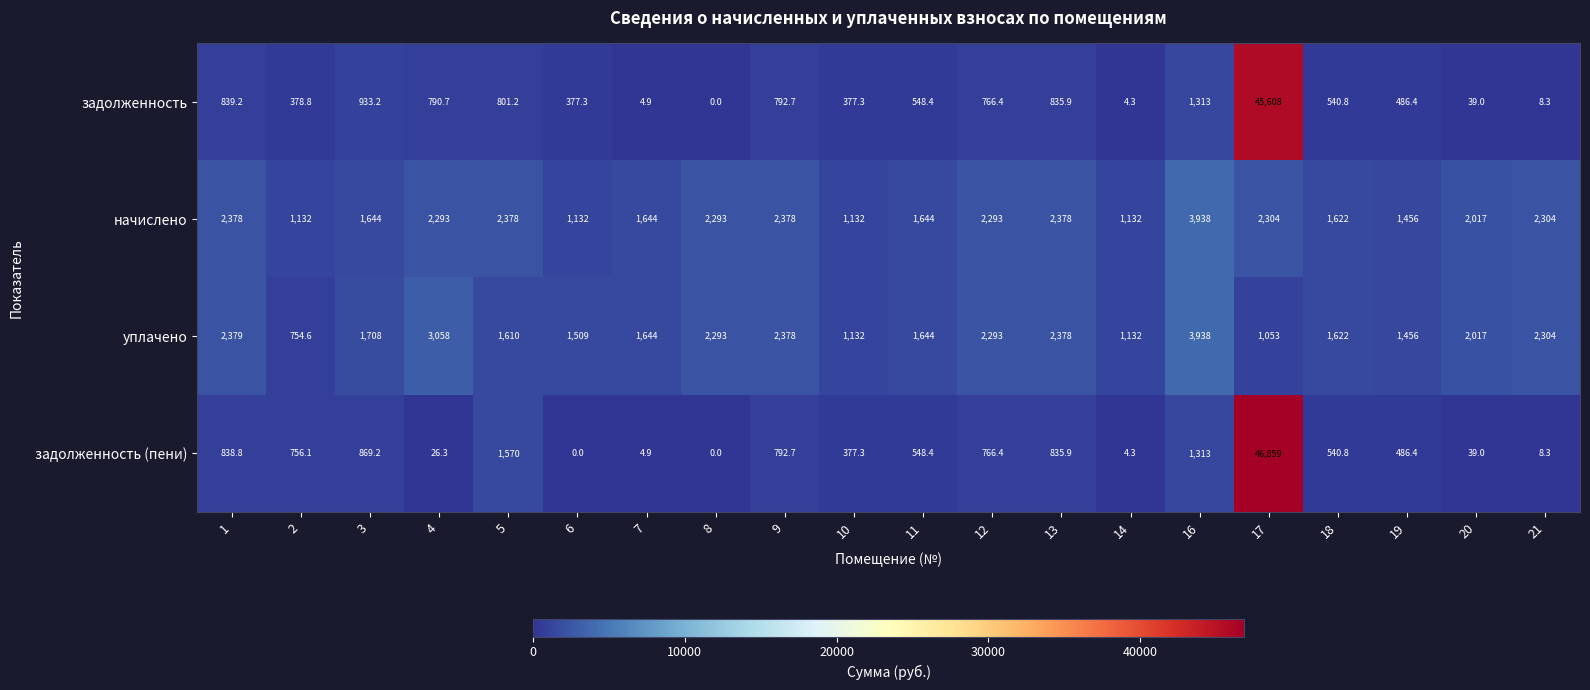

Which category has the highest value across all series?

17